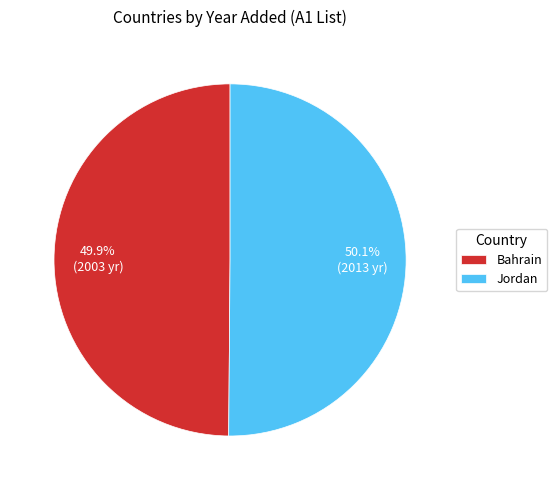

Combined, what portion of the pie is Bahrain and Jordan?

100.0%